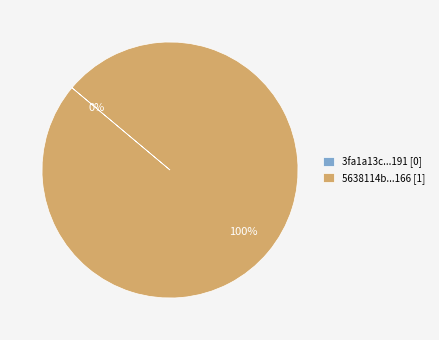

Between tx_hash_0 and tx_hash_1, which is larger?

tx_hash_1